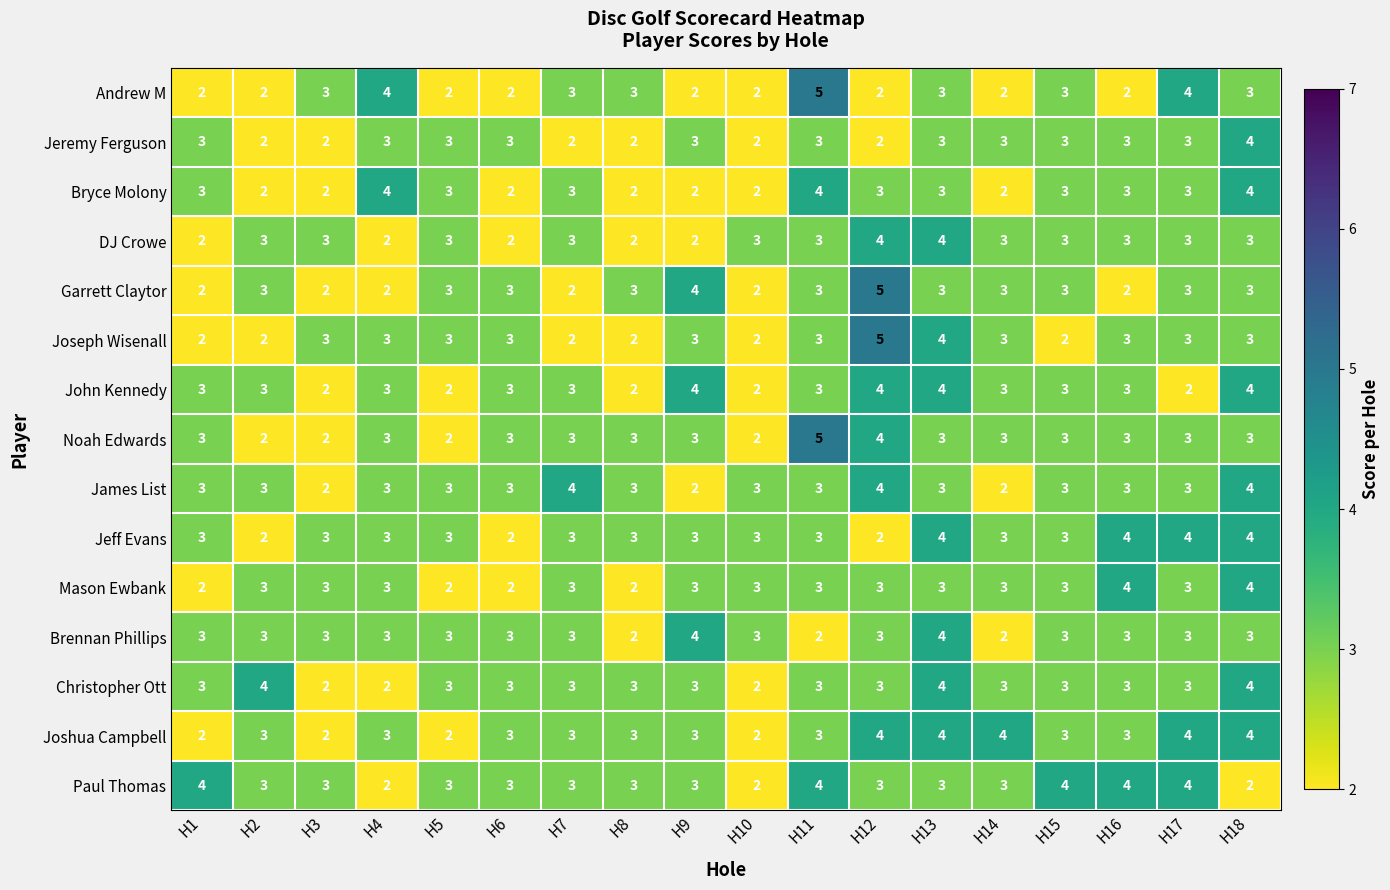

What is the greatest value displayed?

5